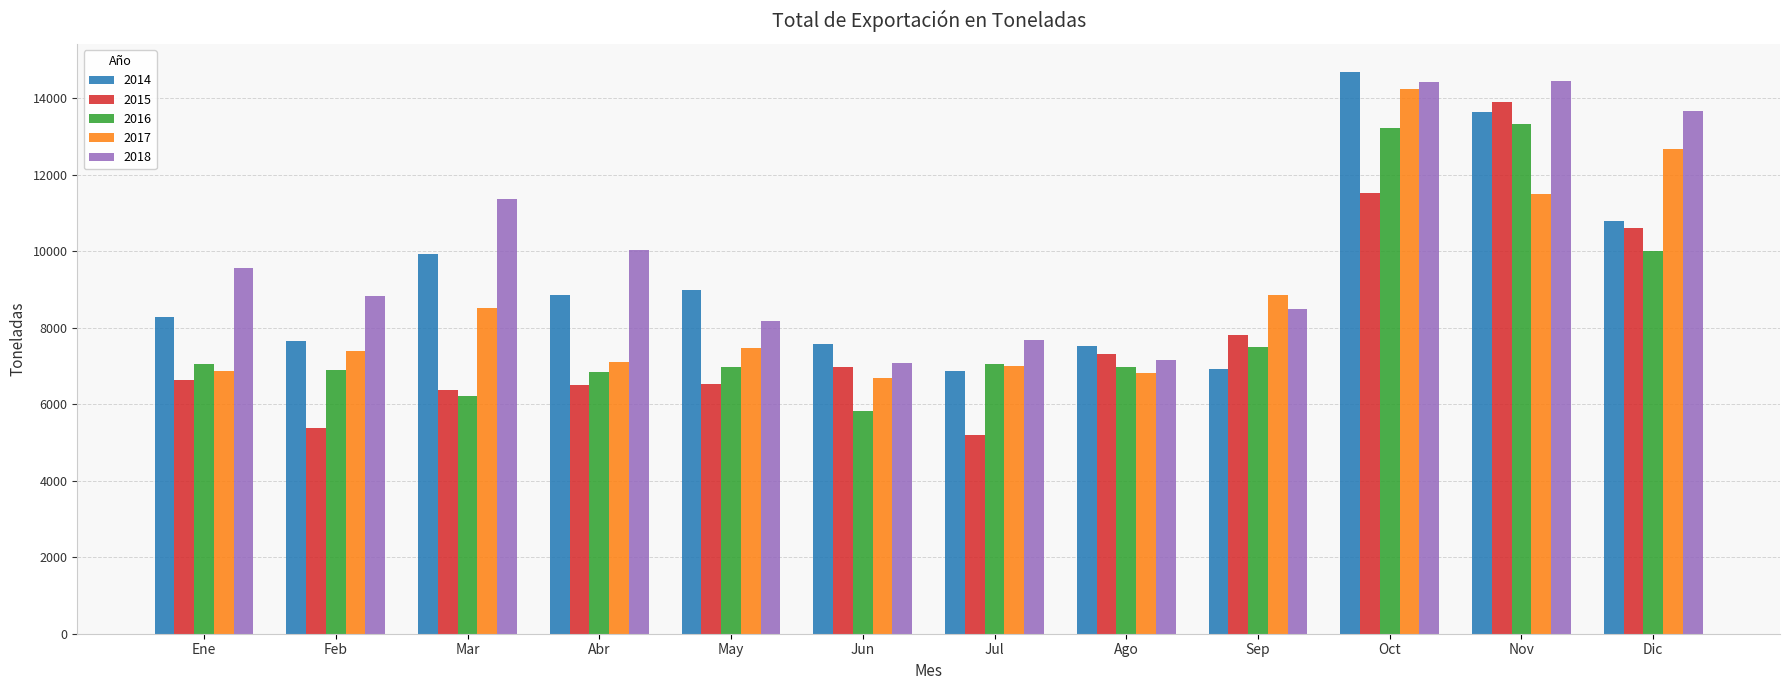

What is the highest value of the 2014 series?

14680.0